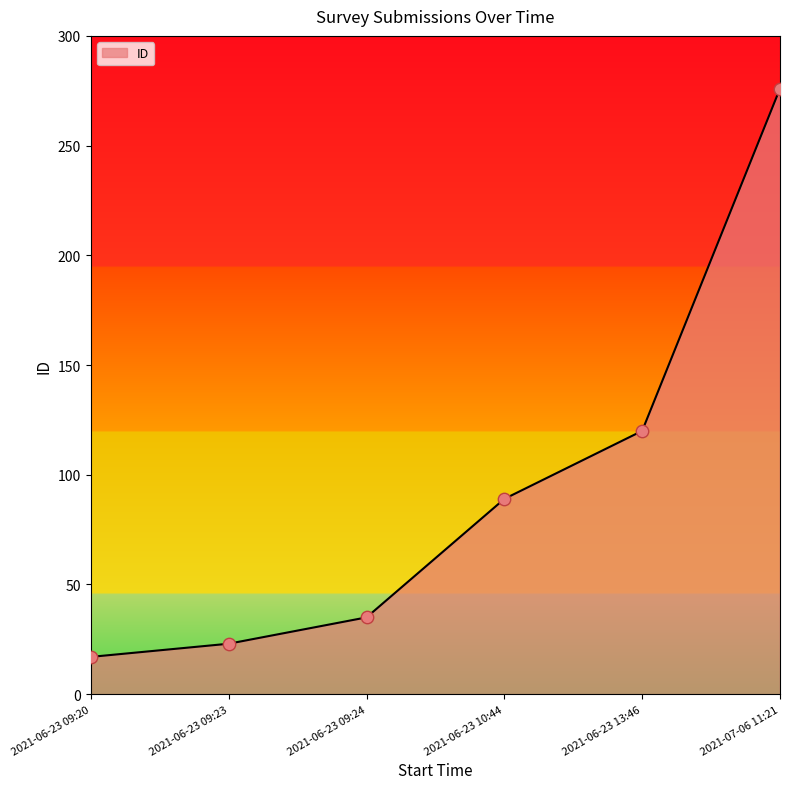

What is the change in value from 2021-06-23 09:20 to 2021-06-23 09:23?

+6